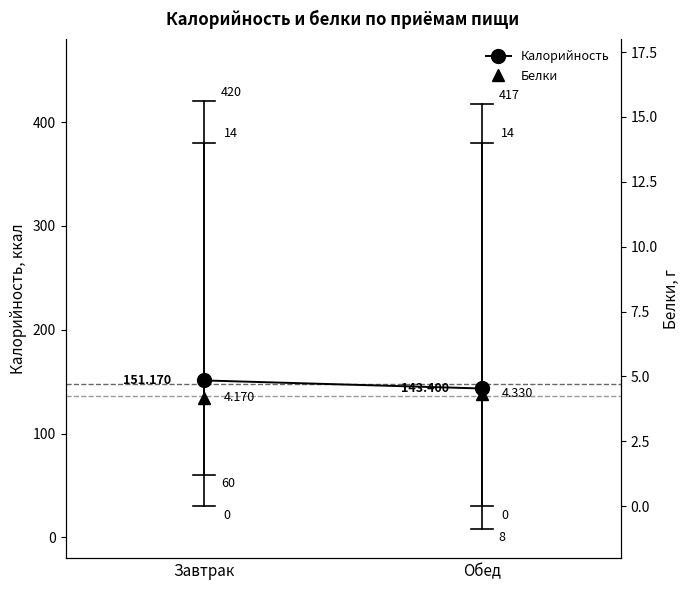

Rank the series by their average value, from lowest to highest.

Белки, Калорийность